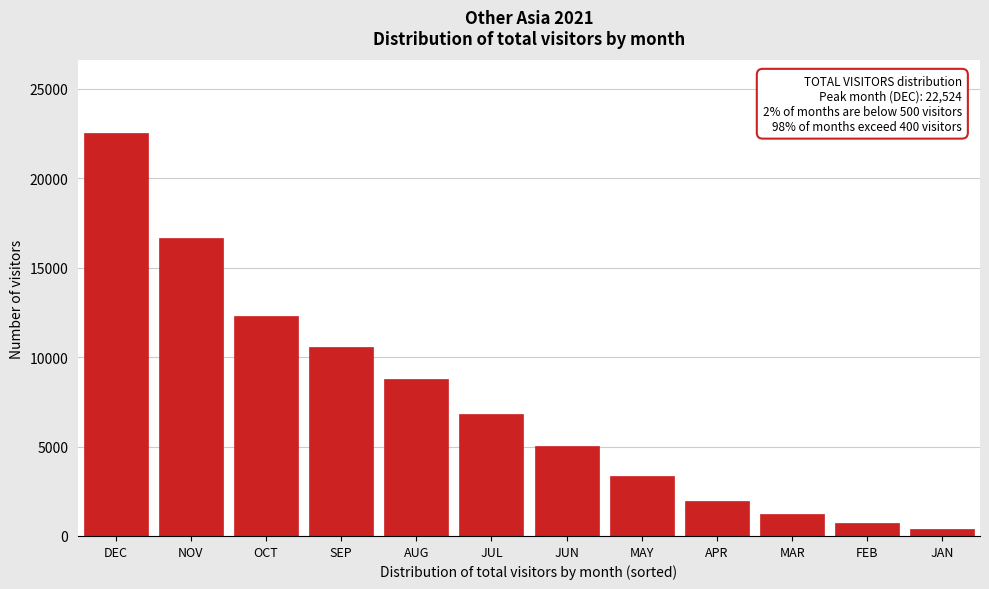

Reading left to right, list all the values displayed in this chart.

22524.4	16651.3	12294.7	10547.0	8779.9	6828.9	5026.2	3361.8	1960.5	1249.3	732.7	416.4